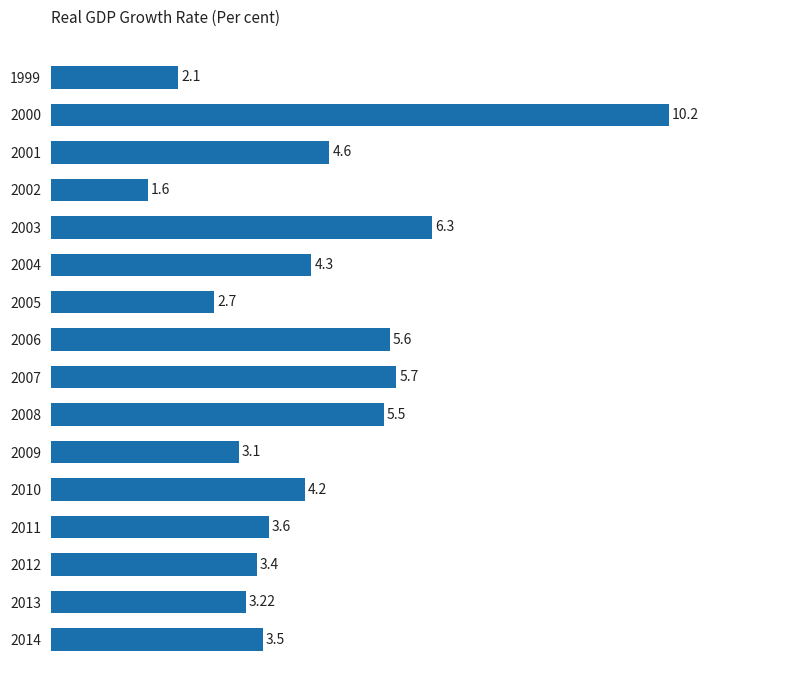

What is the average value?

4.4